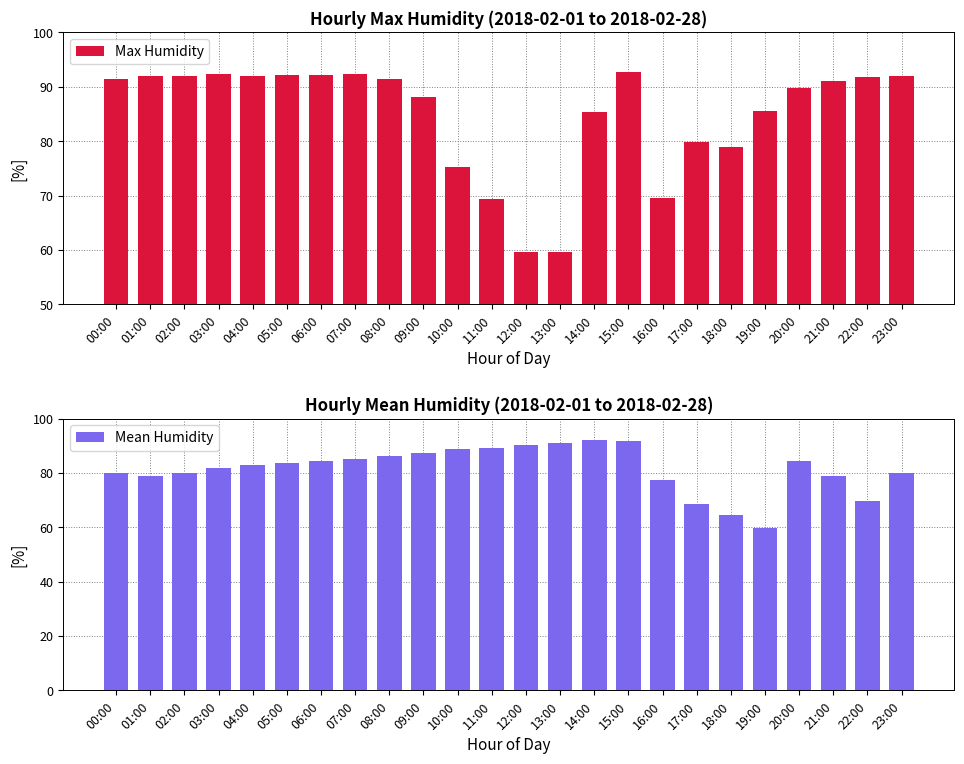

Which has a higher value, 05:00 or 22:00?

05:00